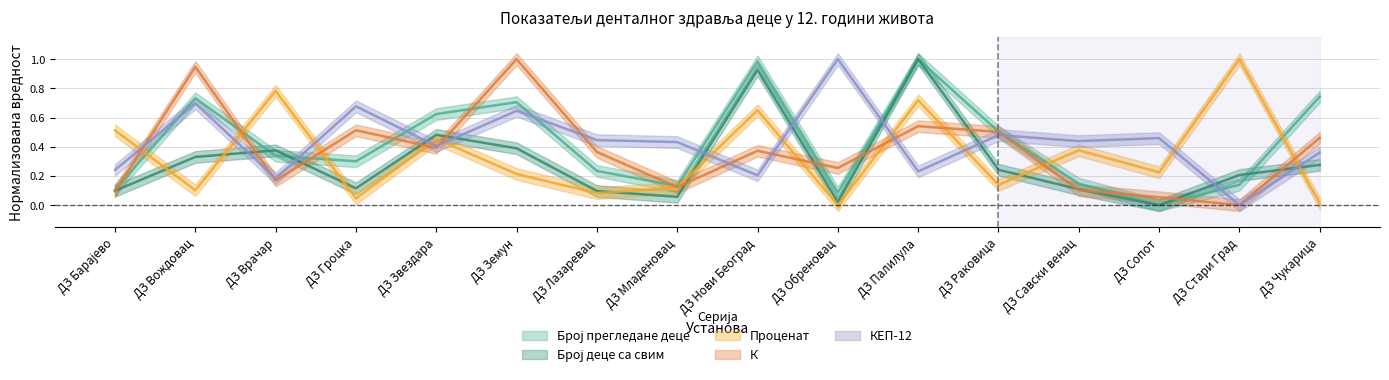

The value of Број прегледане деце at ДЗ Обреновац is 0.1. True or false?

False